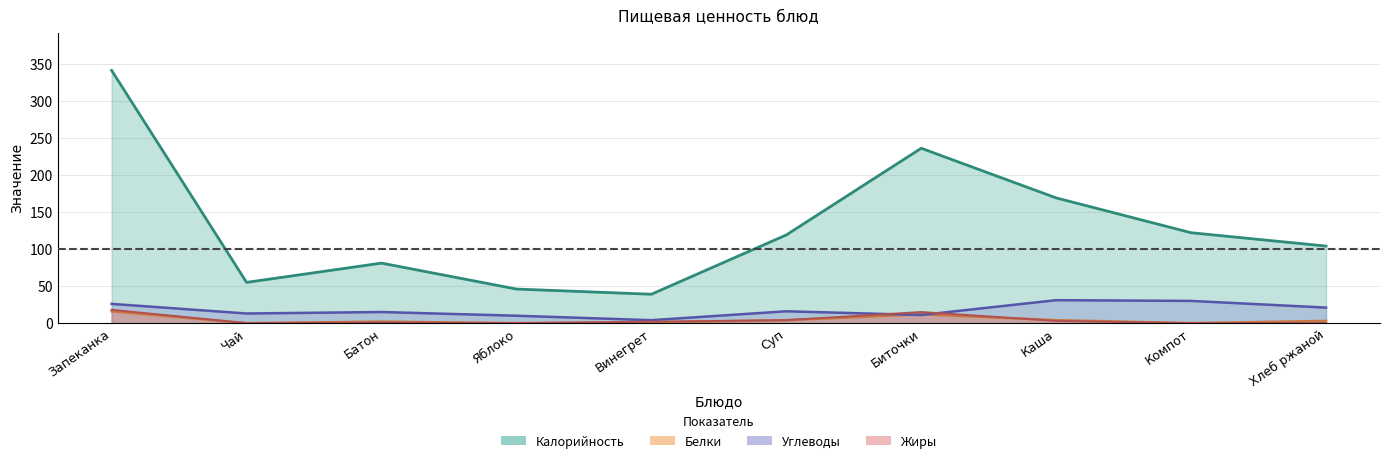

Between Чай and Запеканка, which is larger?

Запеканка